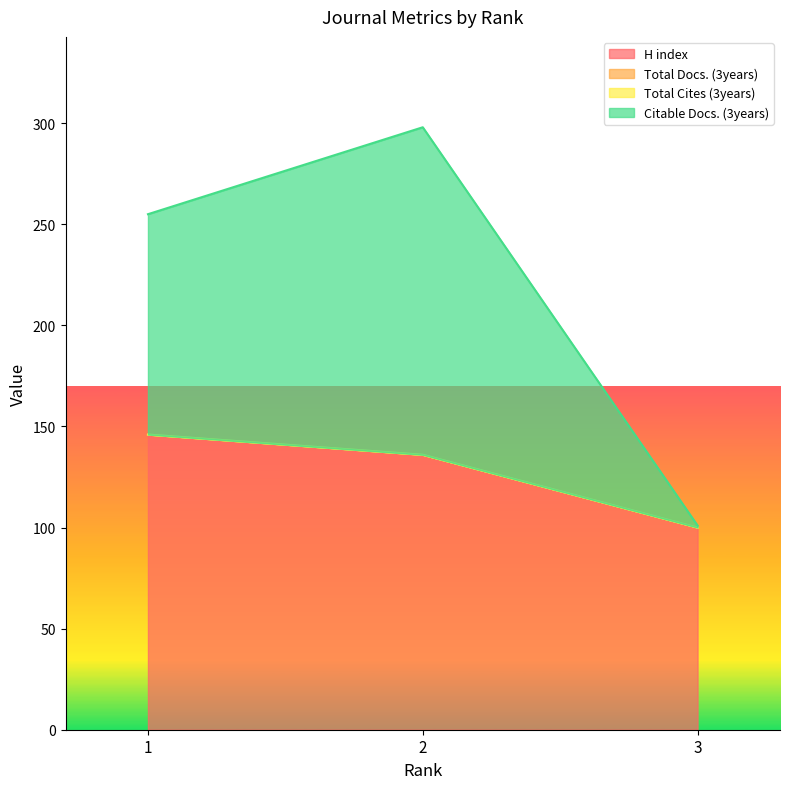

At which category is the sum across all series the highest?

2